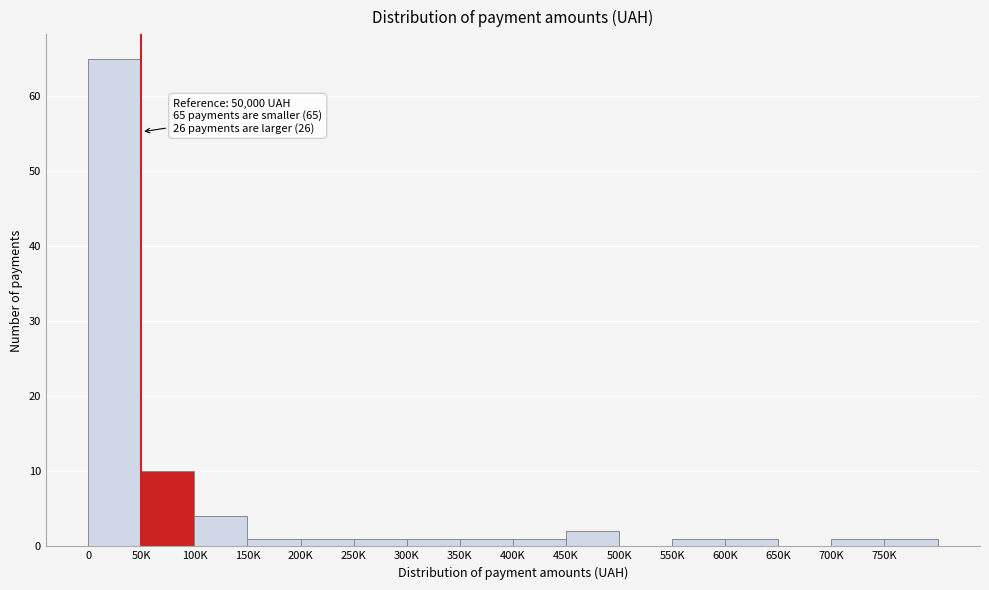

Reading left to right, list all the values displayed in this chart.

0=65	50K=10	100K=4	150K=1	200K=1	250K=1	300K=1	350K=1	400K=1	450K=2	500K=0	550K=1	600K=1	650K=0	700K=1	750K=1